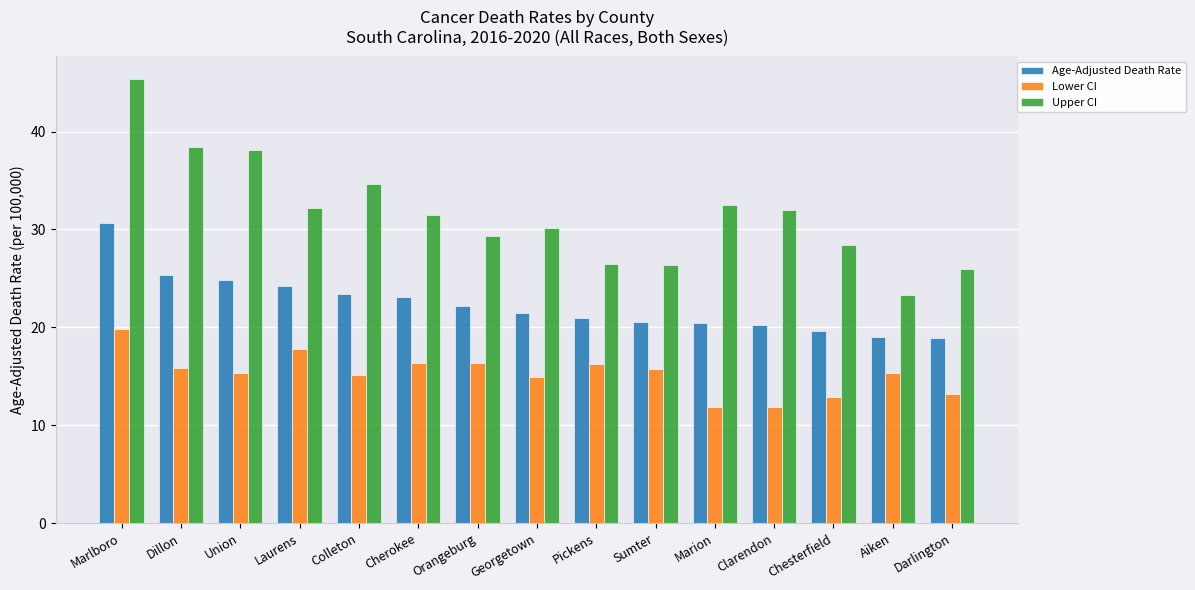

What is the average value of the Upper CI series?

31.7